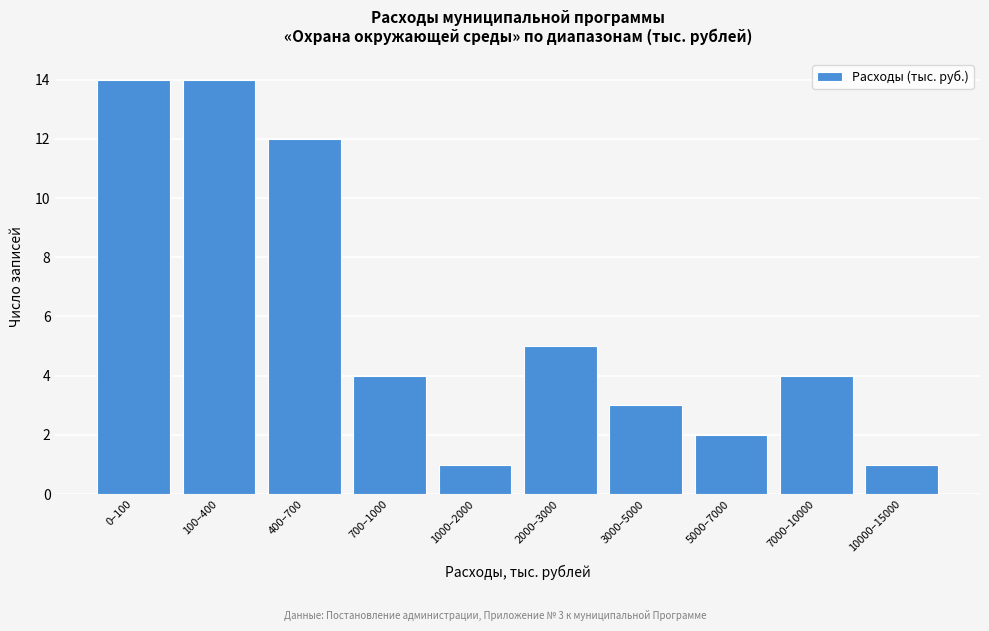

Reading left to right, list all the values displayed in this chart.

14	14	12	4	1	5	3	2	4	1